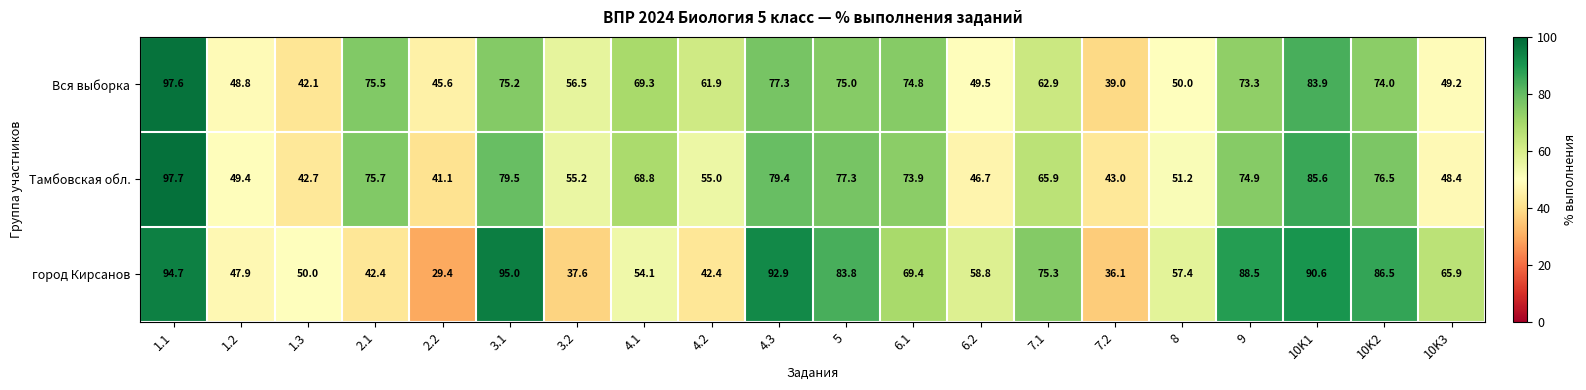

At which label does город Кирсанов first exceed 65?

1.1